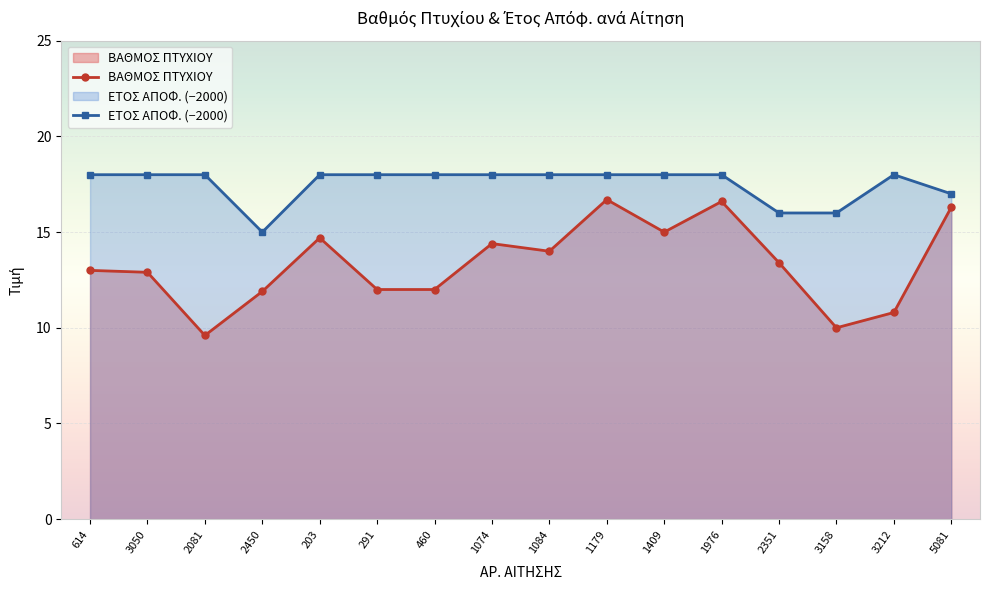

What is the sum of all ΕΤΟΣ ΑΠΟΦ. (−2000) values?

280.0